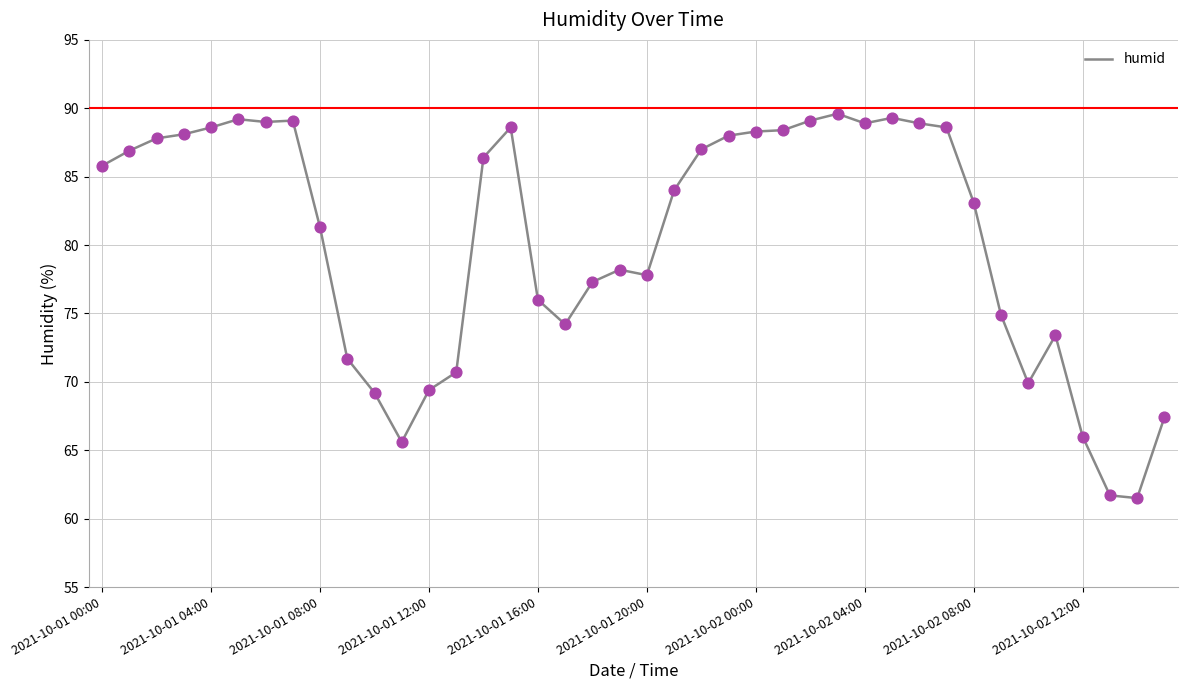

What is the difference between the maximum and minimum values?

28.1